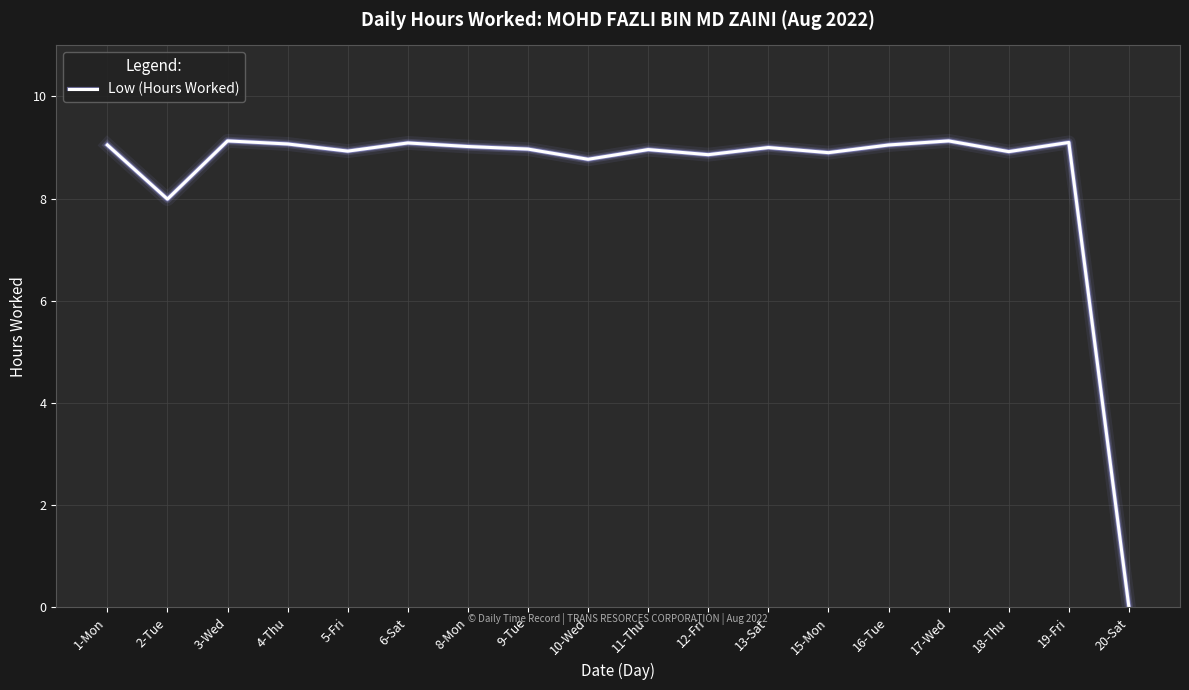

What position from the left is 11-Thu?

10